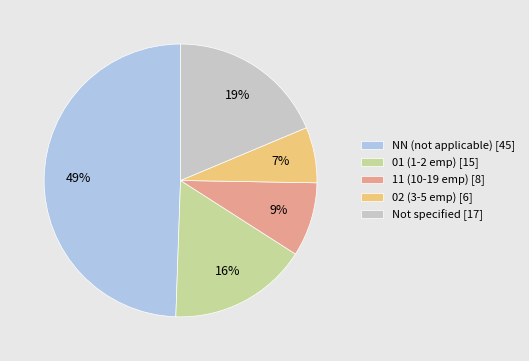

Which has a higher value, Not specified [17] or 02 (3-5 emp) [6]?

Not specified [17]